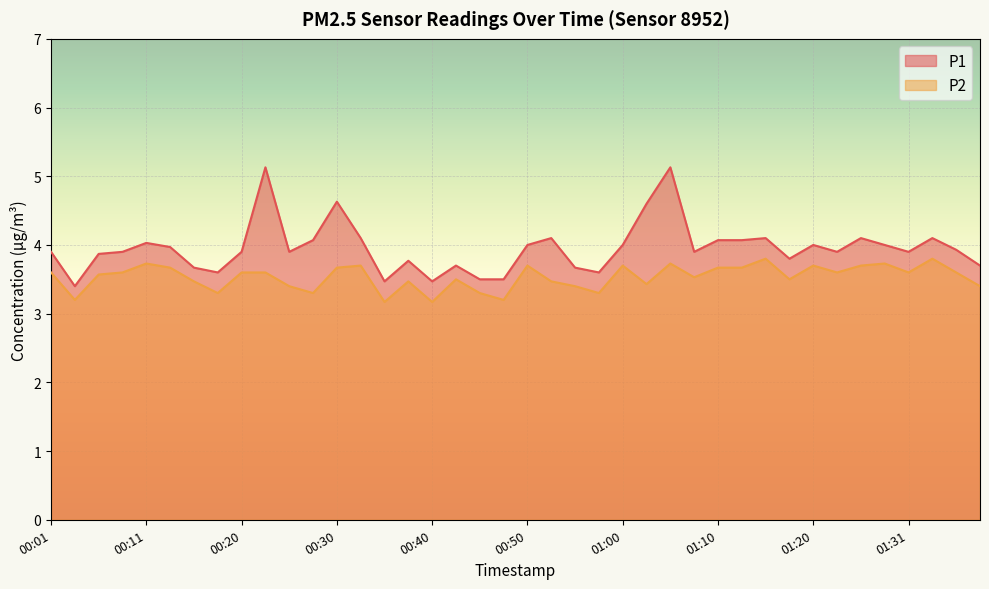

What is the total value across all series at 01:10?

7.7